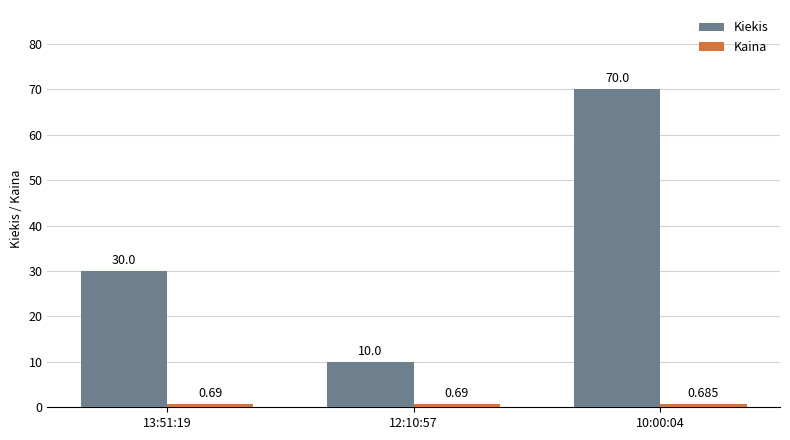

What is the maximum value shown in the chart?

70.0